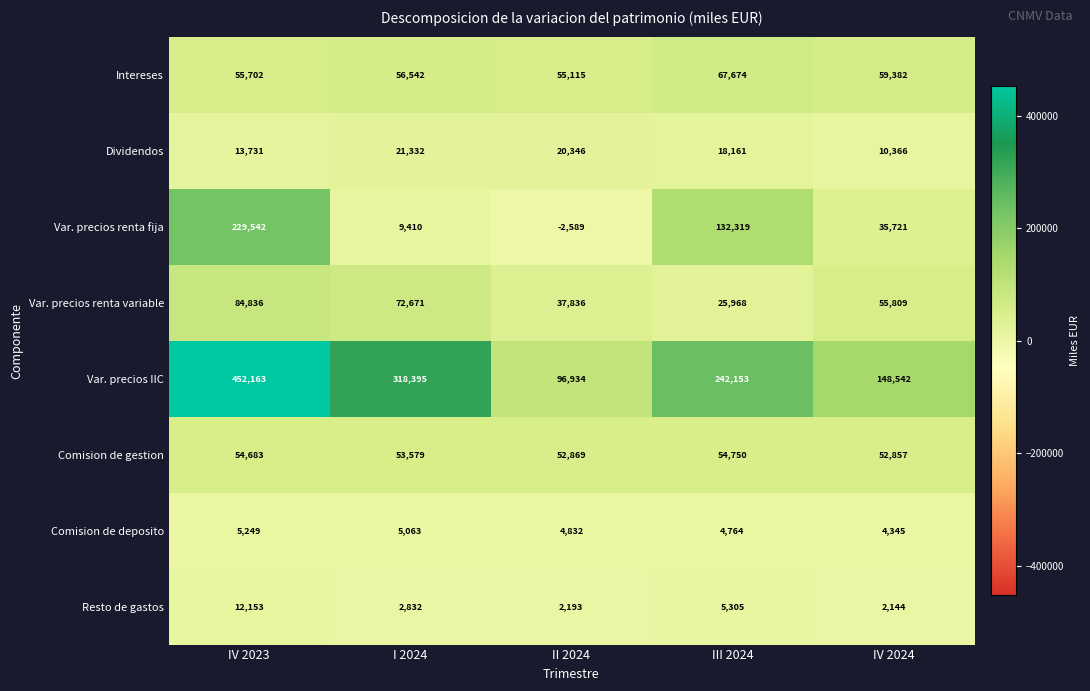

The Resto de gastos series shows 2193 at II 2024. True or false?

True